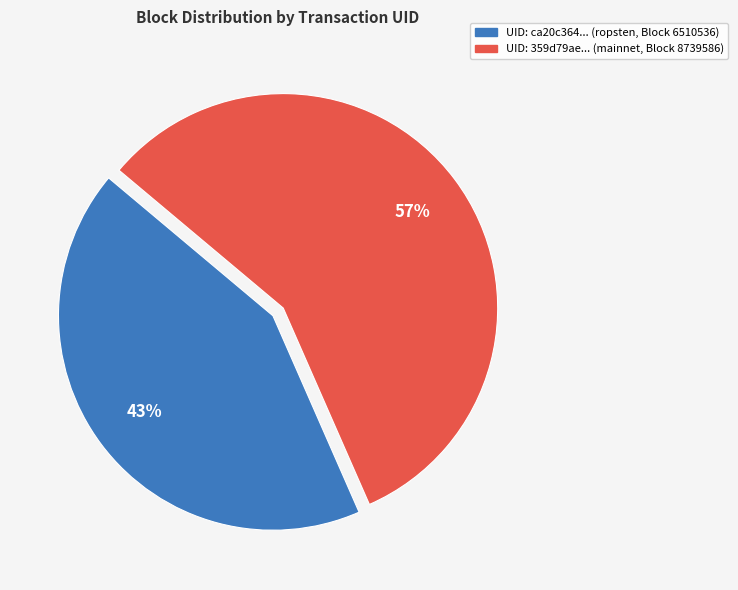

Is there any slice that represents more than half of the pie?

Yes